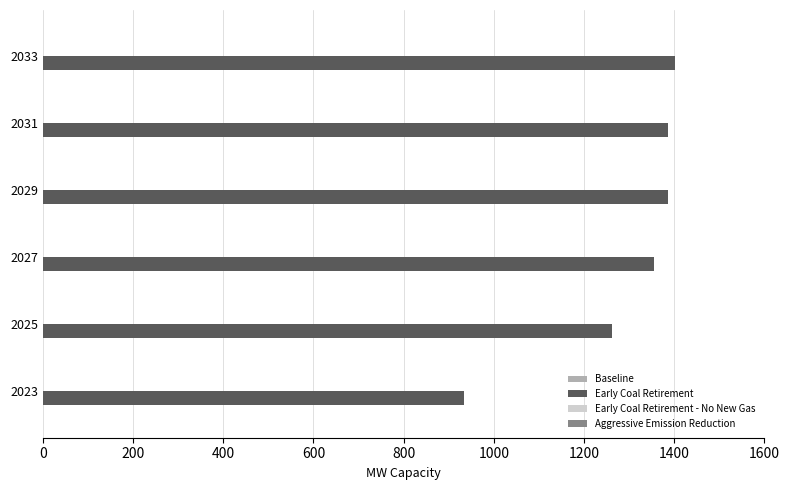

What is the average value?

1287.3